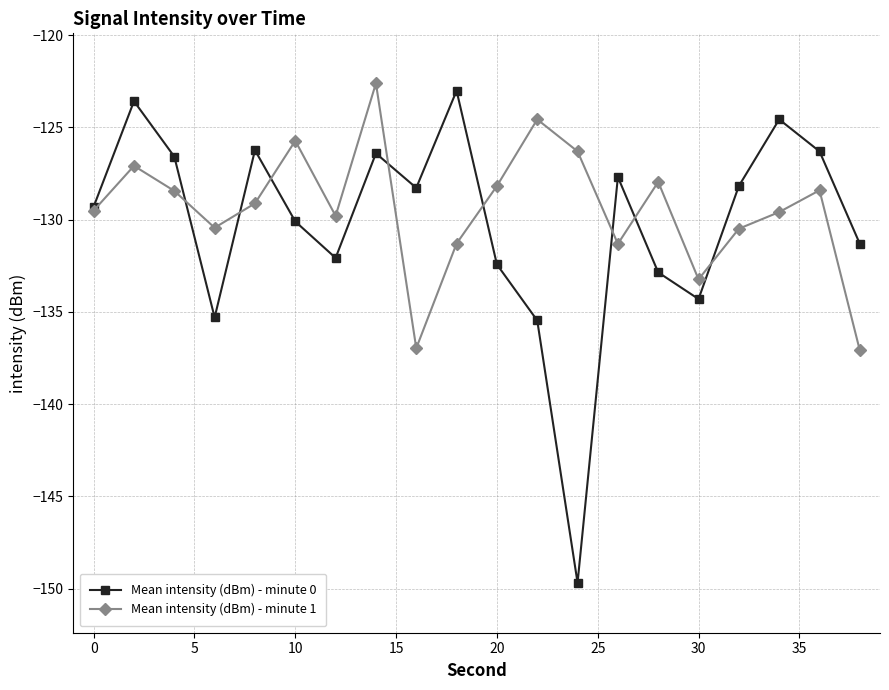

What are all the series names shown in the legend?

Mean intensity (dBm) - minute 0, Mean intensity (dBm) - minute 1